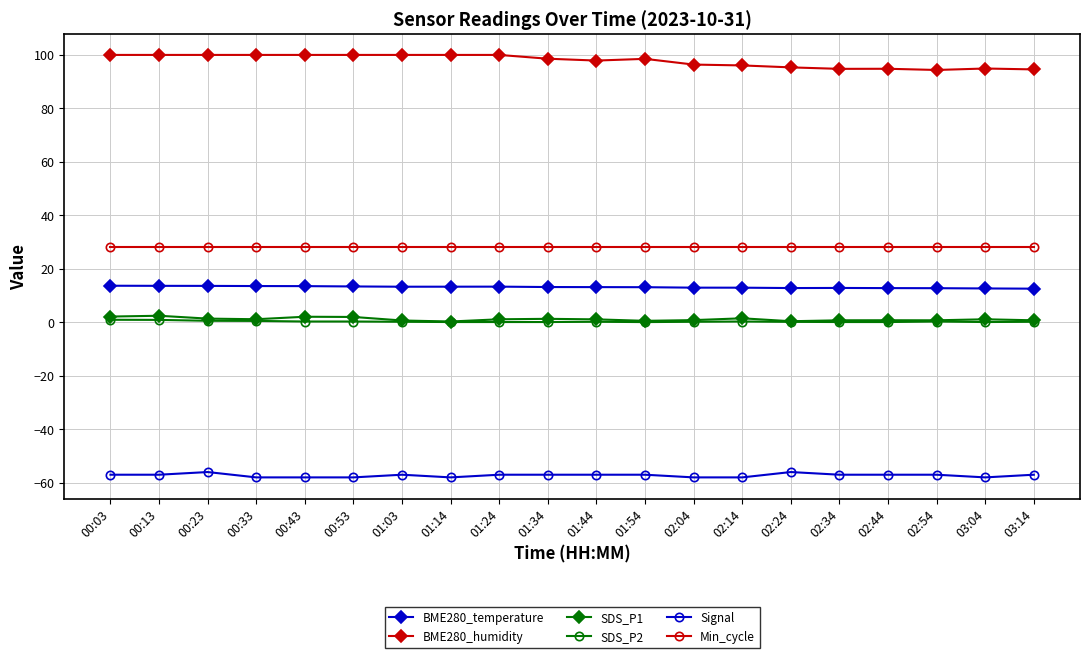

Which series has the largest total across all categories?

BME280_humidity